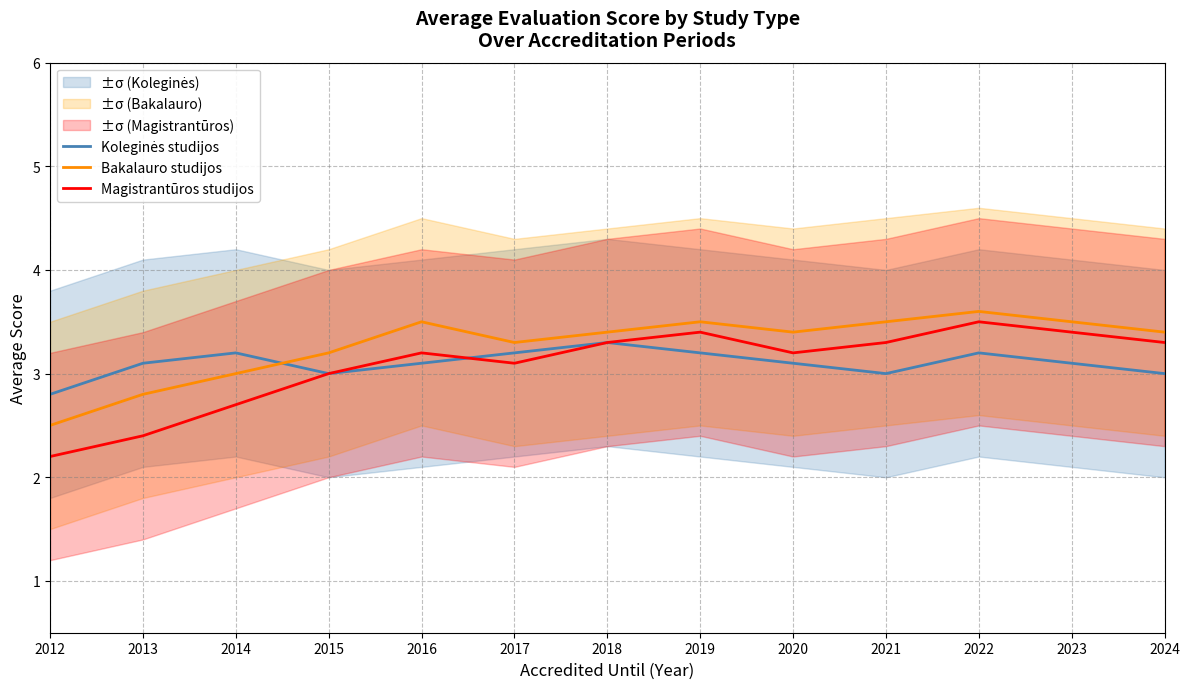

What is the smallest value displayed?

2.2